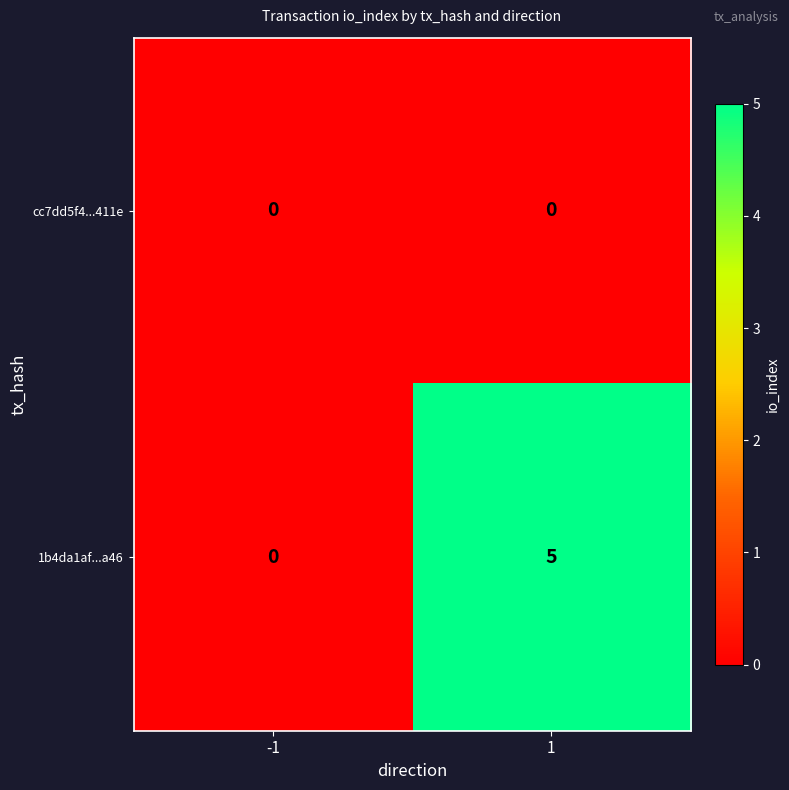

Reading right to left, what are all the values shown in this chart?

cc7dd5f4...411e: 0	0
1b4da1af...a46: 5	0